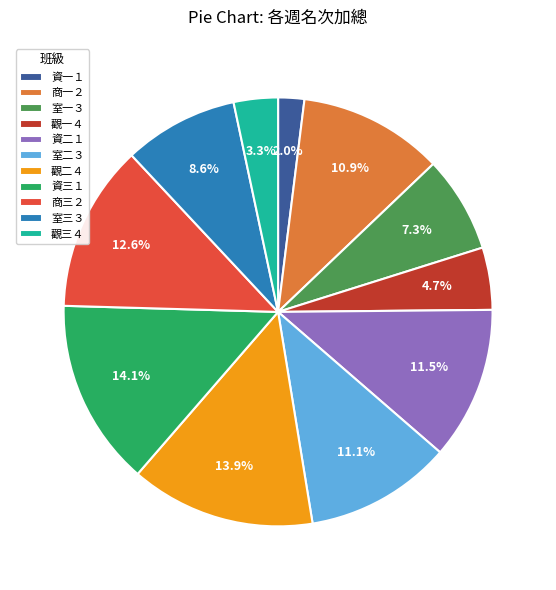

Approximately how many times larger is the value at 觀一４ compared to 資二１?

0.4